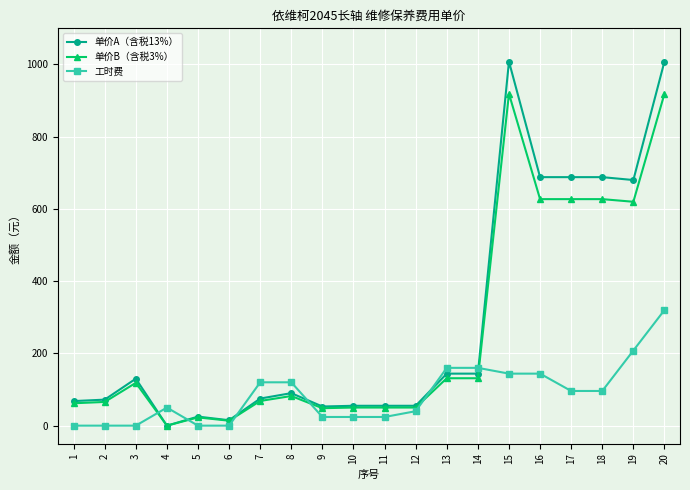

Read the 单价B（含税3%） value at 9.

48.3